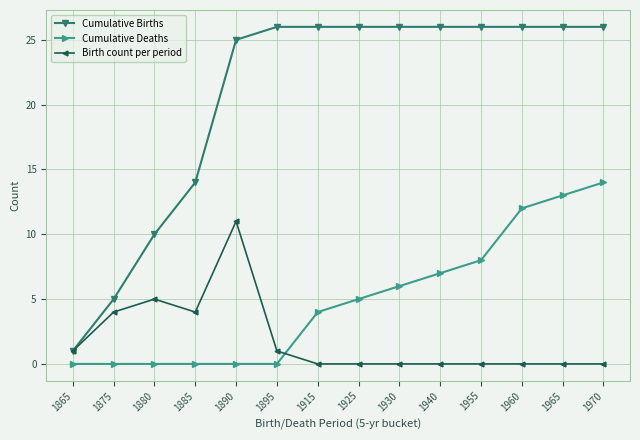

The Cumulative Deaths series shows 4 at 1915. True or false?

True